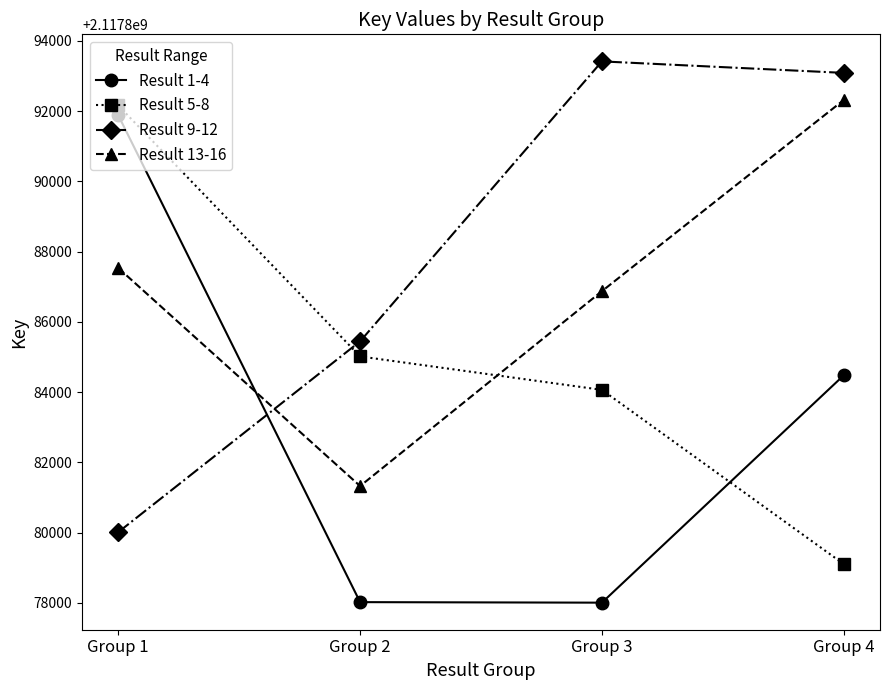

How many lines are shown in the chart?

4